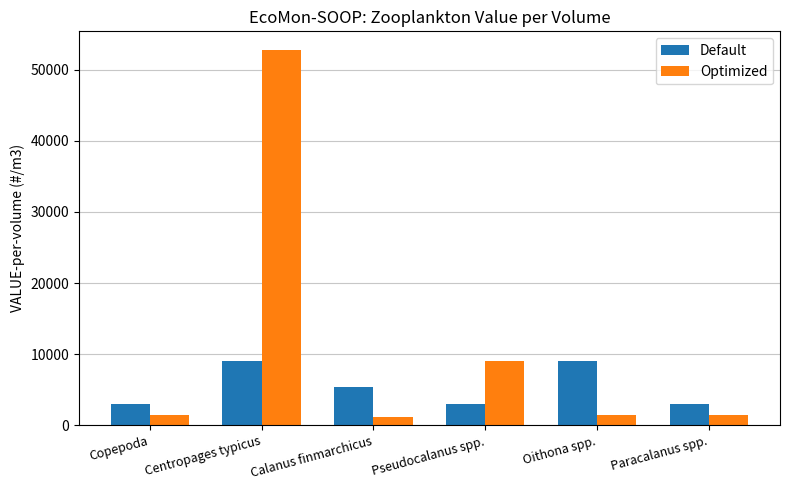

Reading right to left, list all the values displayed in this chart.

Default: Paracalanus spp.=3013.0	Oithona spp.=9038.9	Pseudocalanus spp.=3013.0	Calanus finmarchicus=5356.4	Centropages typicus=9038.9	Copepoda=3013.0
Optimized: Paracalanus spp.=1506.5	Oithona spp.=1506.5	Pseudocalanus spp.=9038.9	Calanus finmarchicus=1171.7	Centropages typicus=52726.9	Copepoda=1506.5